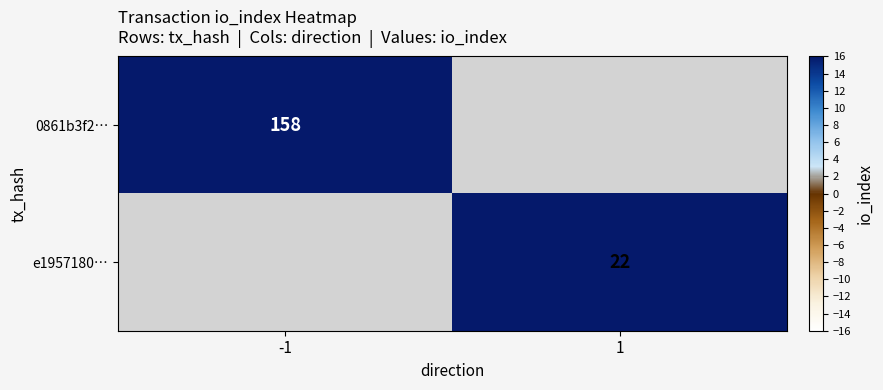

The e1957180… series shows 22 at 1. True or false?

True